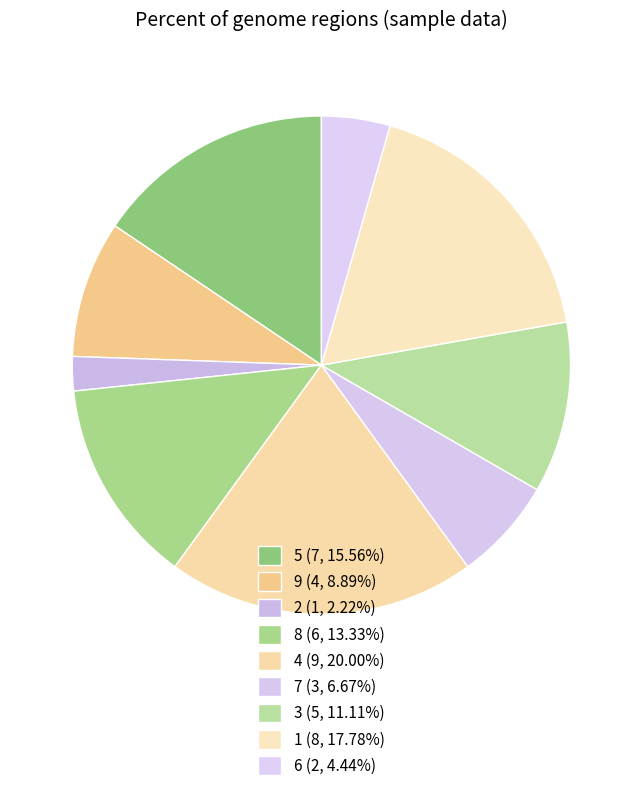

Count the number of slices in the pie.

9